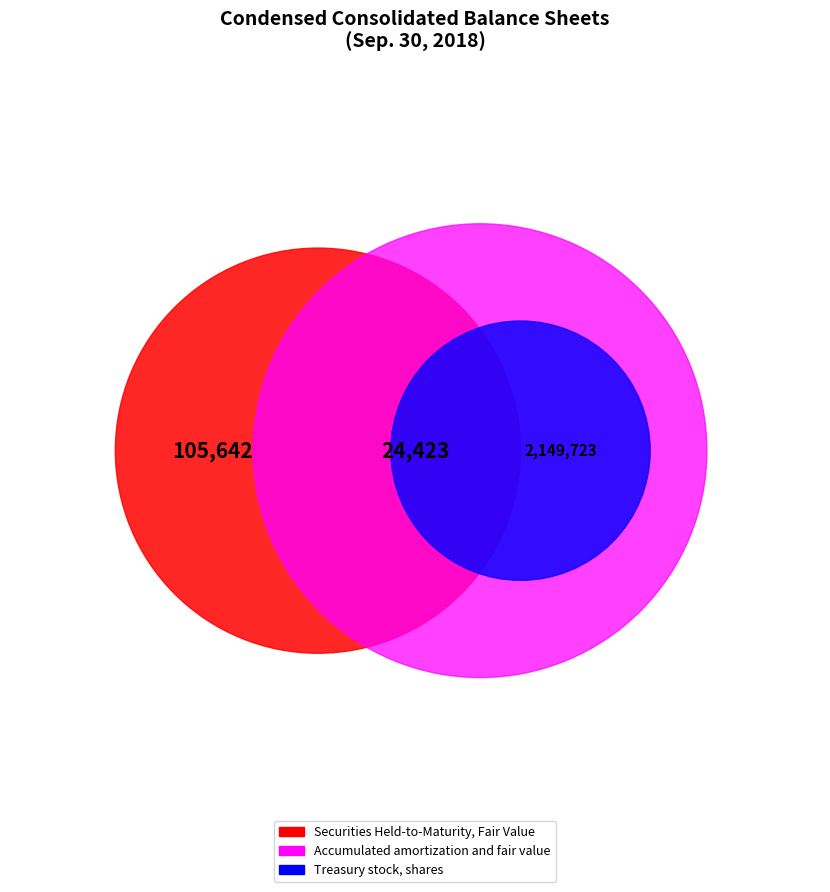

To the nearest percent, what is the difference between the Accumulated amortization and fair value and Securities Held-to-Maturity, Fair Value slice percentages?

4%